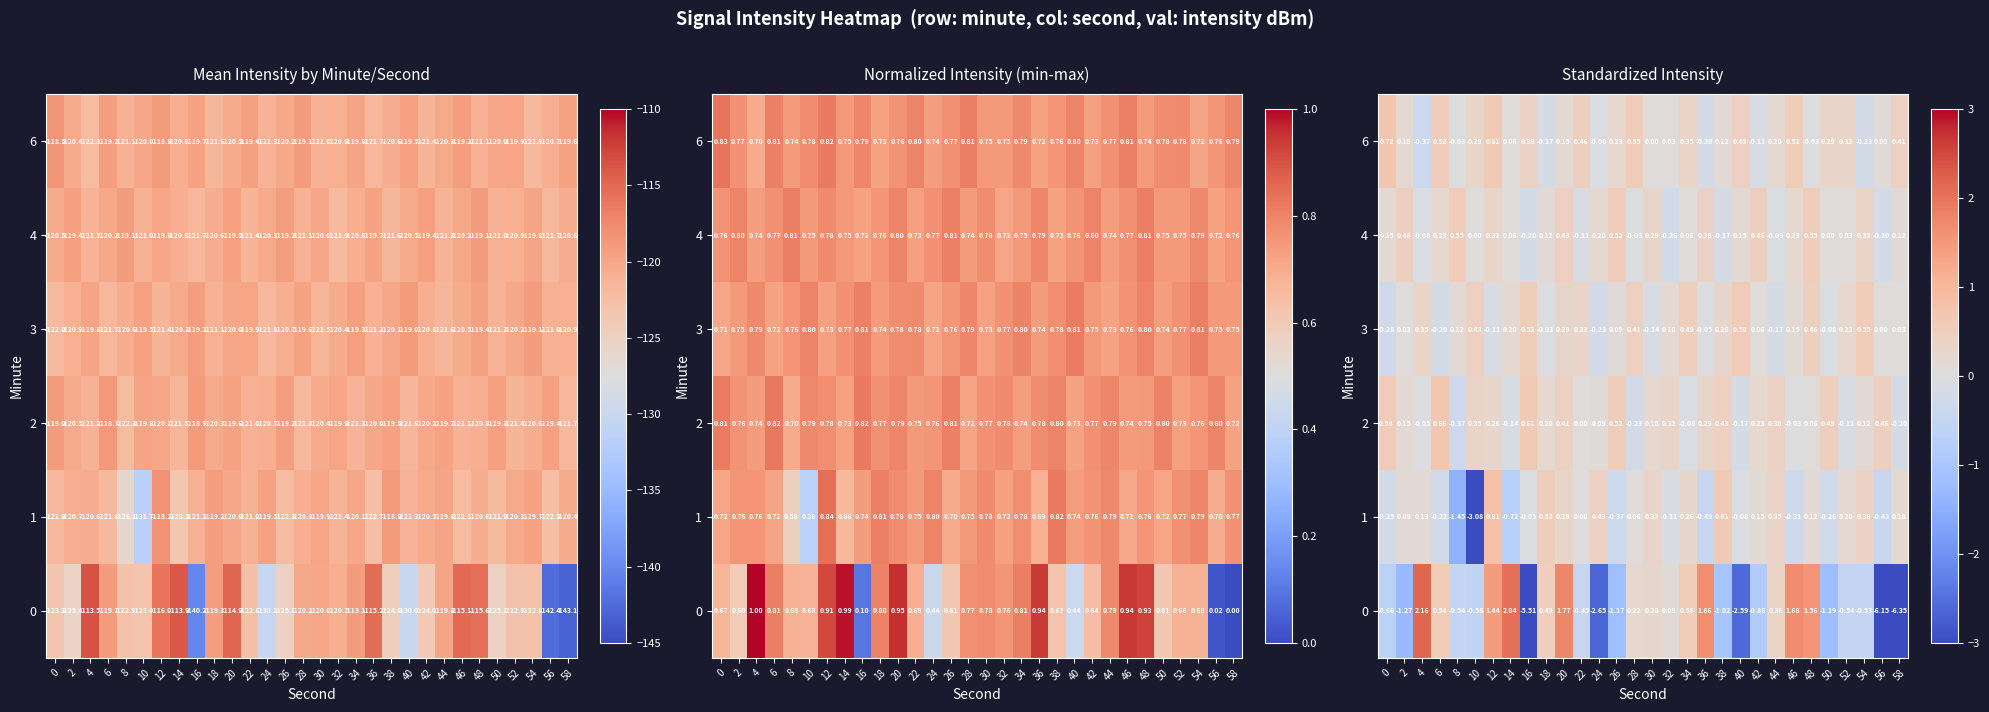

At which category is the sum across all series the highest?

20